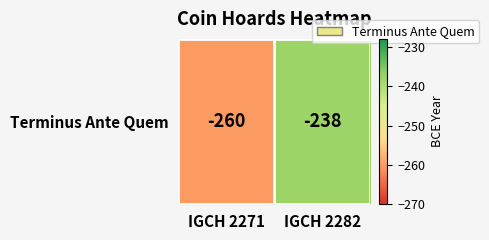

Rank the categories by value from lowest to highest.

IGCH 2271, IGCH 2282